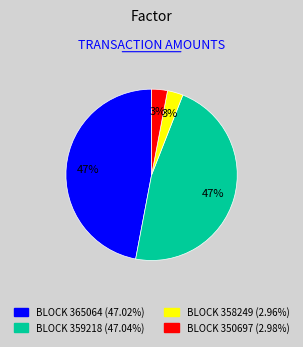

To the nearest percent, what is the average slice percentage?

25%